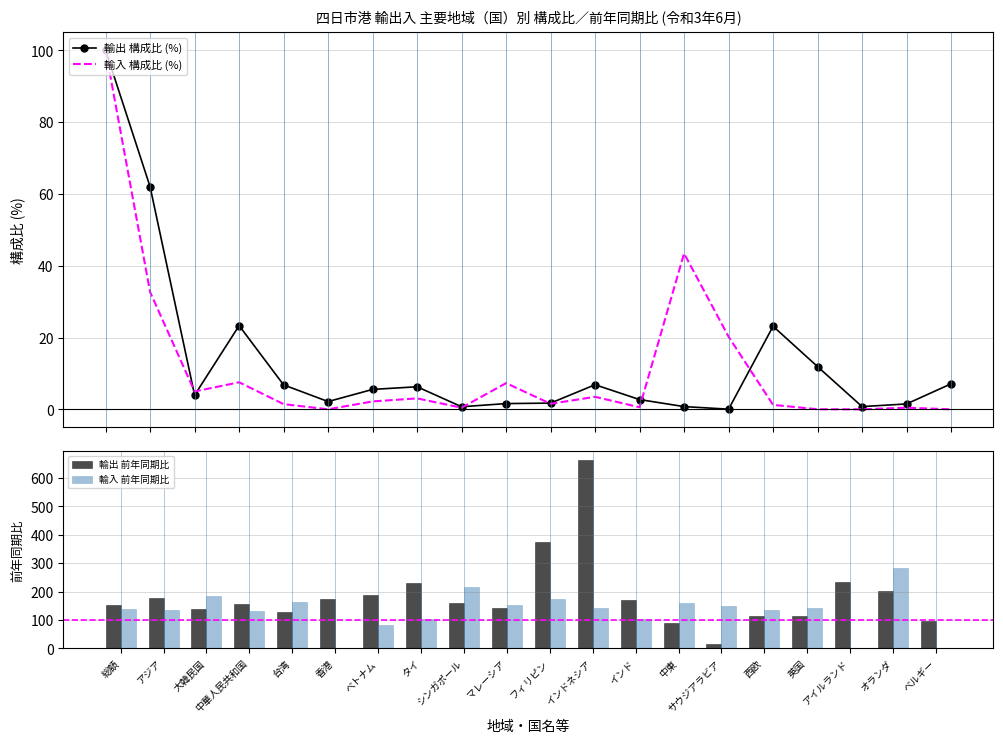

At how many categories does at least one series exceed 624?

1